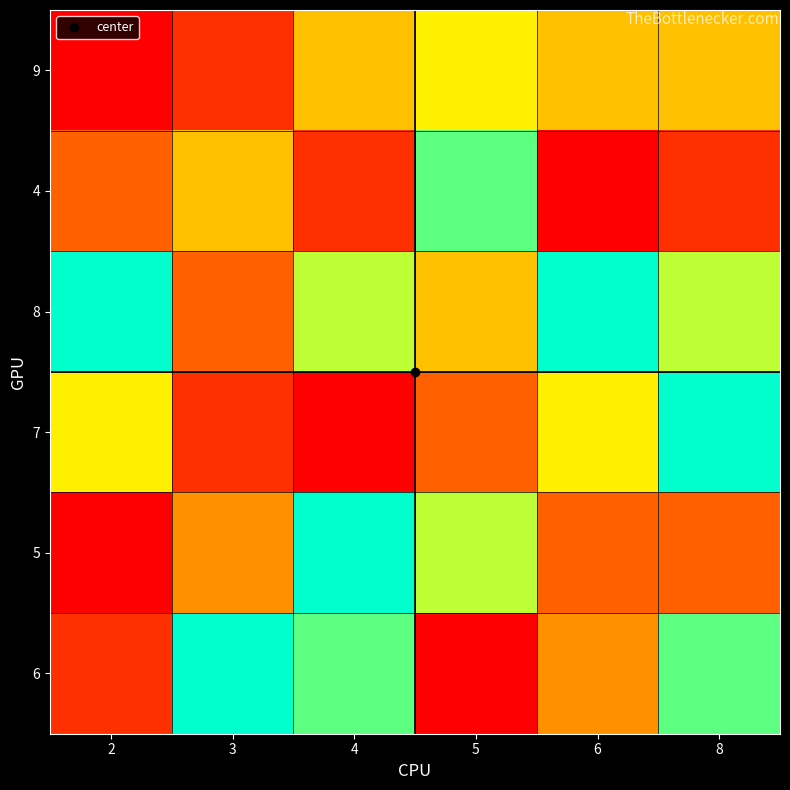

Reading left to right, transcribe all the data shown in this chart.

9: 2=1	3=2	4=5	5=6	6=5	8=5
4: 2=3	3=5	4=2	5=8	6=1	8=2
8: 2=9	3=3	4=7	5=5	6=9	8=7
7: 2=6	3=2	4=1	5=3	6=6	8=9
5: 2=1	3=4	4=9	5=7	6=3	8=3
6: 2=2	3=9	4=8	5=1	6=4	8=8